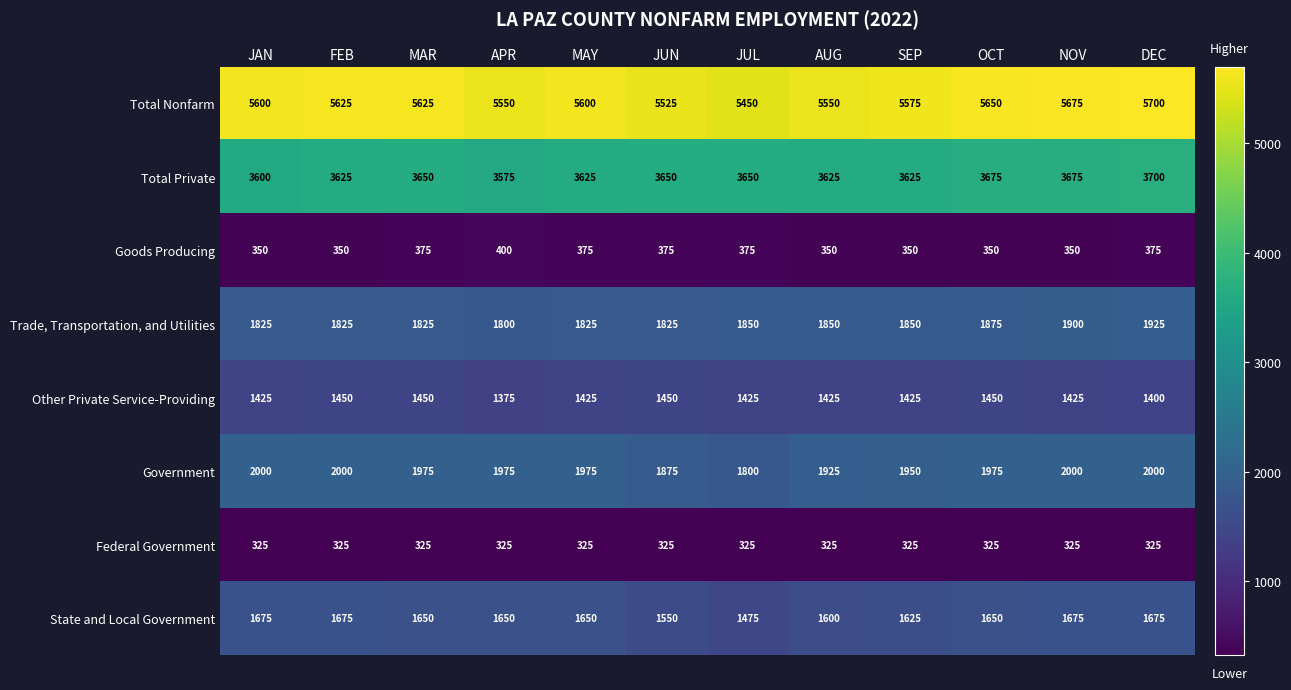

At JUN, list the series in order from smallest to largest.

Federal Government, Goods Producing, Other Private Service-Providing, State and Local Government, Trade, Transportation, and Utilities, Government, Total Private, Total Nonfarm